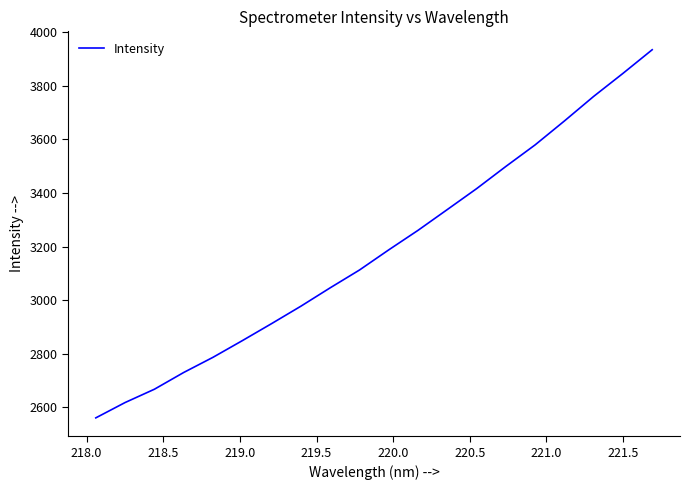

What is the minimum value shown in the chart?

2560.8